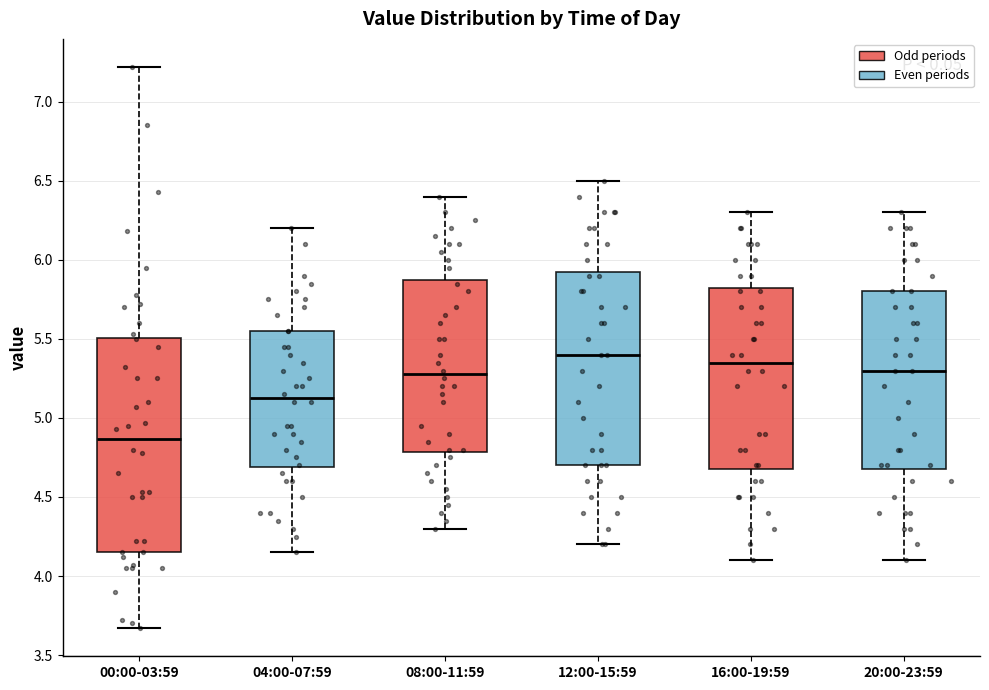

Which box has the highest median line?

12:00-15:59